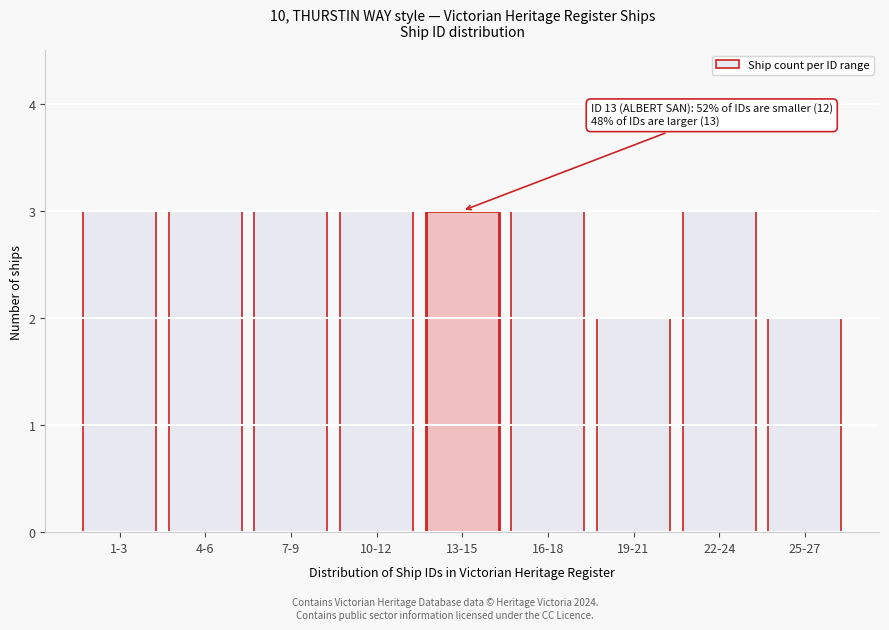

Reading right to left, list all the values displayed in this chart.

25-27=2	22-24=3	19-21=2	16-18=3	13-15=3	10-12=3	7-9=3	4-6=3	1-3=3